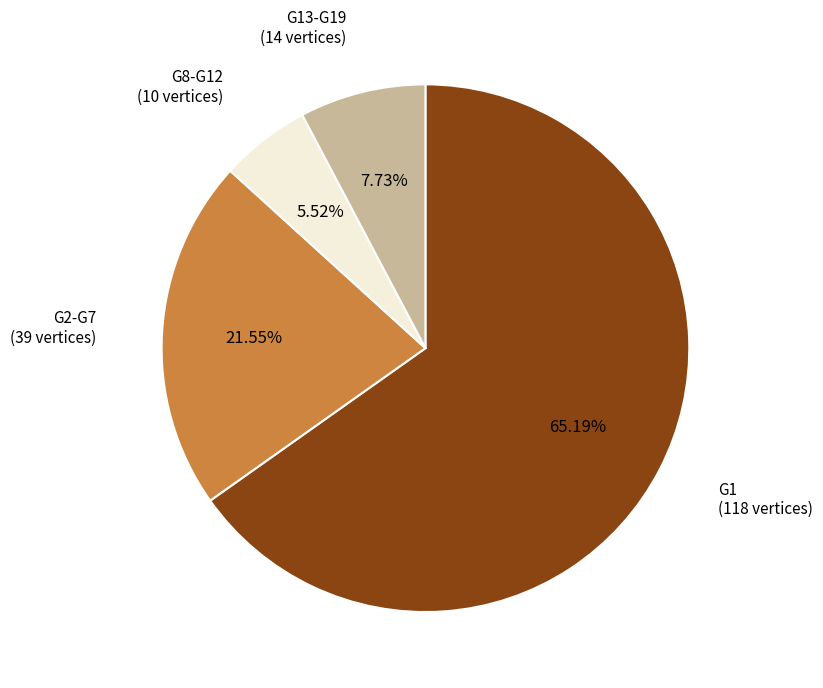

Is there any slice that represents more than half of the pie?

Yes